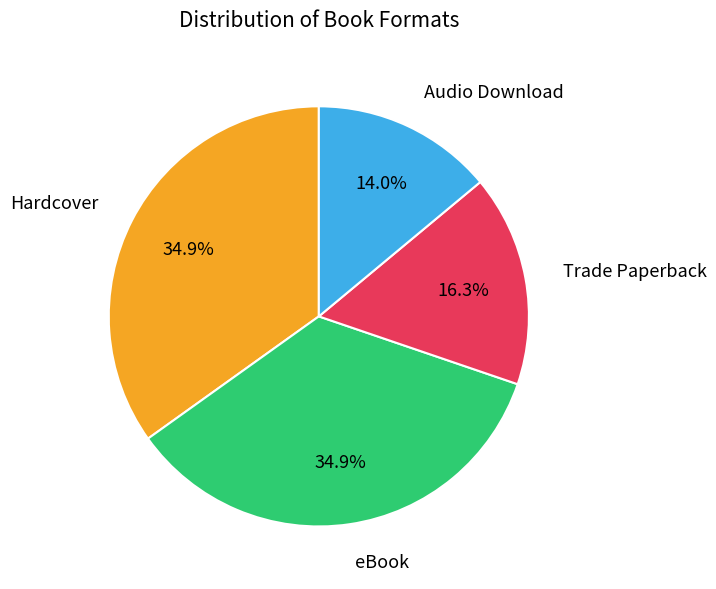

What is the smallest slice in the pie chart?

Audio Download